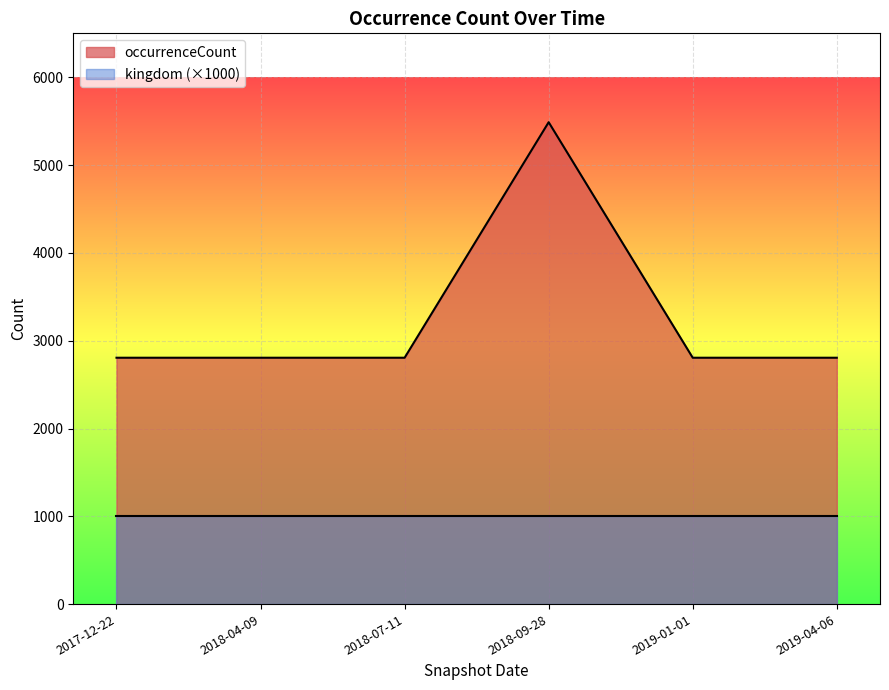

What is the maximum value shown in the chart?

5488